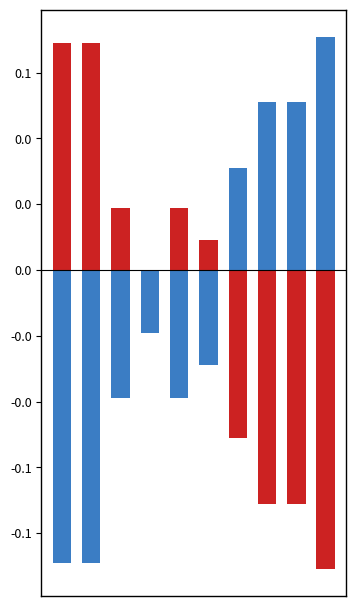

Which category has the lowest value in the Bid series?

9